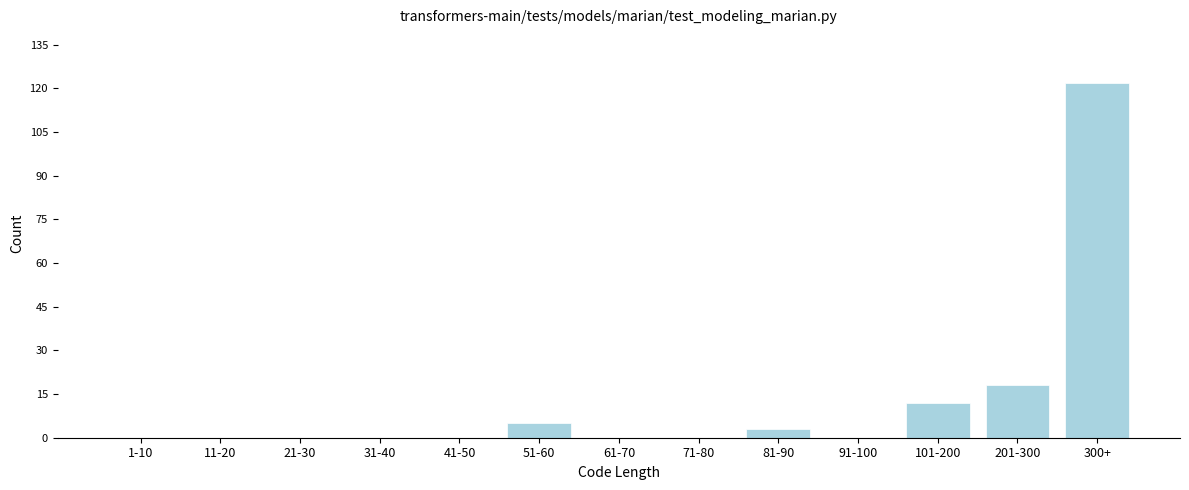

Reading left to right, what are all the values shown in this chart?

1-10=0	11-20=0	21-30=0	31-40=0	41-50=0	51-60=5	61-70=0	71-80=0	81-90=3	91-100=0	101-200=12	201-300=18	300+=122